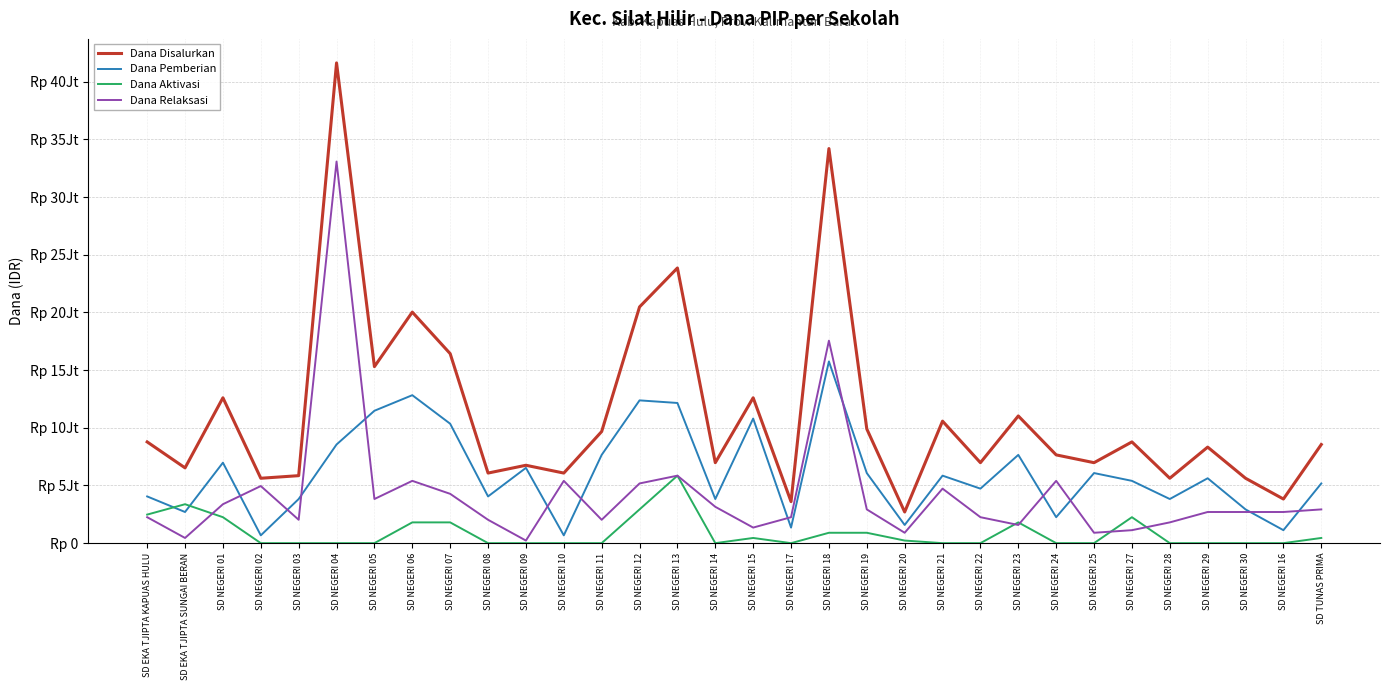

Reading right to left, list all the values displayed in this chart.

Dana Disalurkan: 8550000	3825000	5625000	8325000	5625000	8775000	6975000	7650000	11025000	6975000	10575000	2700000	9900000	34200000	3600000	12600000	6975000	23850000	20475000	9675000	6075000	6750000	6075000	16425000	20025000	15300000	41625000	5850000	5625000	12600000	6525000	8775000
Dana Pemberian: 5175000	1125000	2925000	5625000	3825000	5400000	6075000	2250000	7650000	4725000	5850000	1575000	6075000	15750000	1350000	10800000	3825000	12150000	12375000	7650000	675000	6525000	4050000	10350000	12825000	11475000	8550000	3825000	675000	6975000	2700000	4050000
Dana Aktivasi: 450000	0	0	0	0	2250000	0	0	1800000	0	0	225000	900000	900000	0	450000	0	5850000	2925000	0	0	0	0	1800000	1800000	0	0	0	0	2250000	3375000	2475000
Dana Relaksasi: 2925000	2700000	2700000	2700000	1800000	1125000	900000	5400000	1575000	2250000	4725000	900000	2925000	17550000	2250000	1350000	3150000	5850000	5175000	2025000	5400000	225000	2025000	4275000	5400000	3825000	33075000	2025000	4950000	3375000	450000	2250000